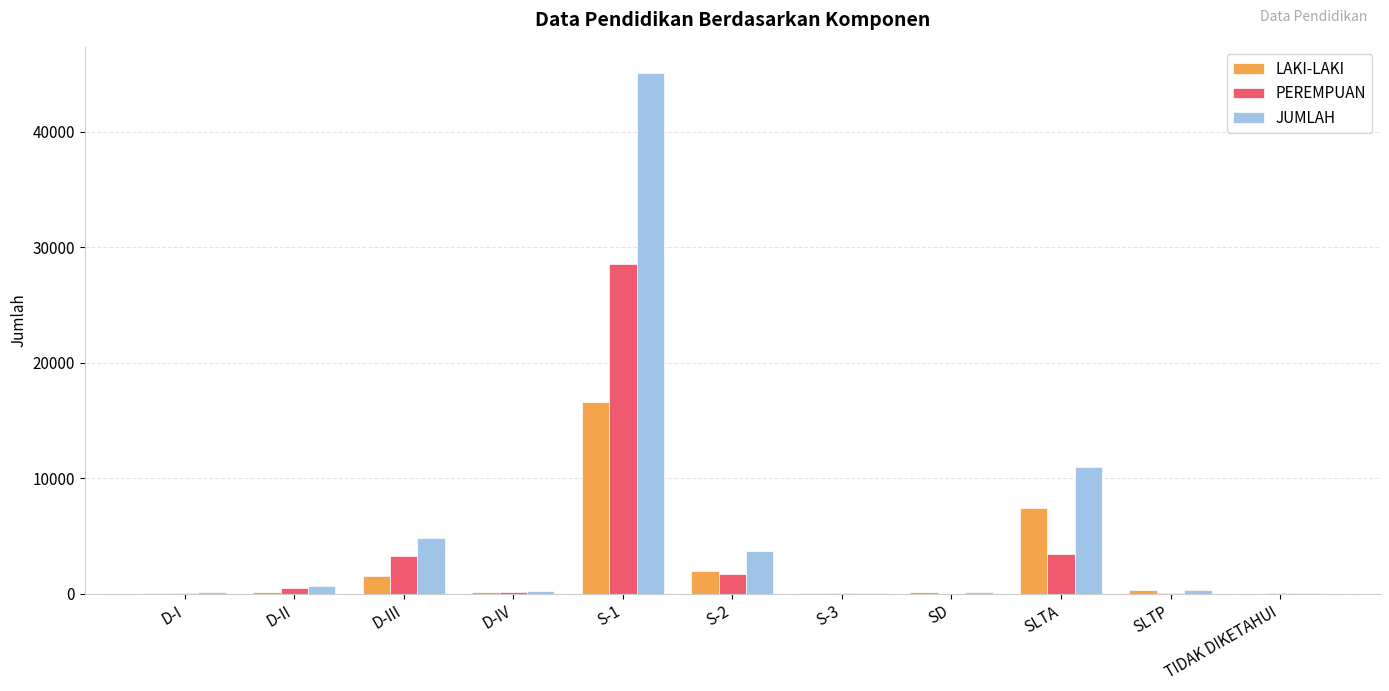

Is the value of JUMLAH at TIDAK DIKETAHUI greater than the value of PEREMPUAN at S-1?

No